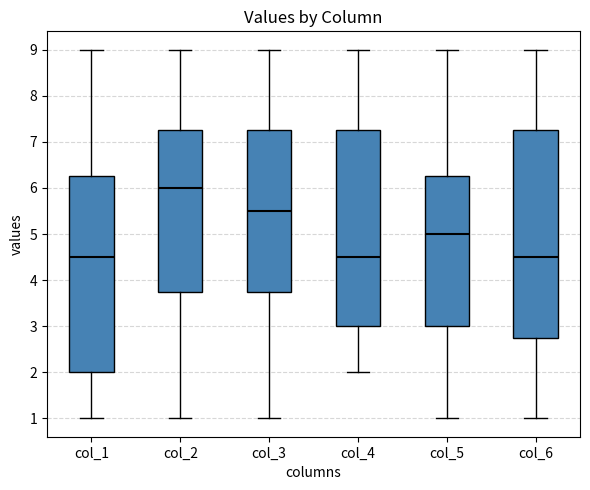

Reading left to right, read every box against the y-axis: the position of its median line, the range the box covers, and the ends of its whiskers. The values are not printed on the chart, so give them approximately, as read against the axis.

col_1: median 4.5, box 2.0 to 6.3, whiskers 1.0 to 9.0
col_2: median 6.0, box 3.8 to 7.3, whiskers 1.0 to 9.0
col_3: median 5.5, box 3.8 to 7.3, whiskers 1.0 to 9.0
col_4: median 4.5, box 3.0 to 7.3, whiskers 2.0 to 9.0
col_5: median 5.0, box 3.0 to 6.3, whiskers 1.0 to 9.0
col_6: median 4.5, box 2.8 to 7.3, whiskers 1.0 to 9.0